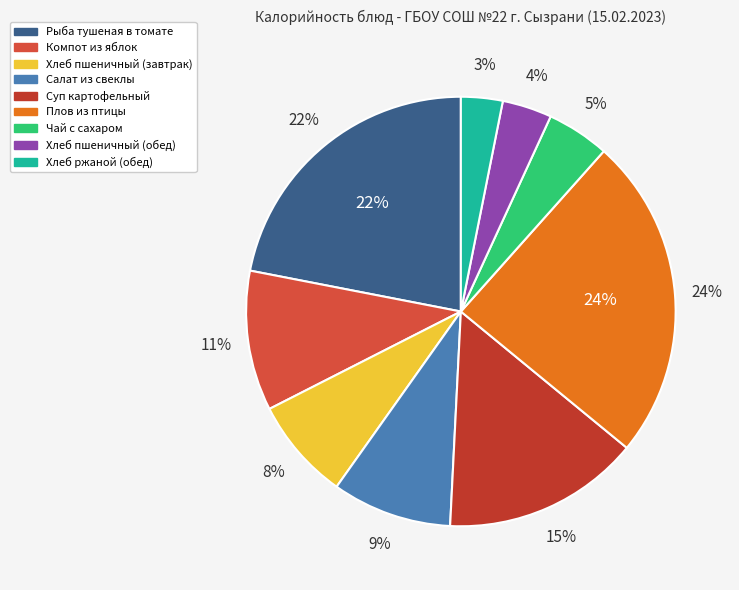

What is the change in value from Компот из яблок to Салат из свеклы?

-18.4